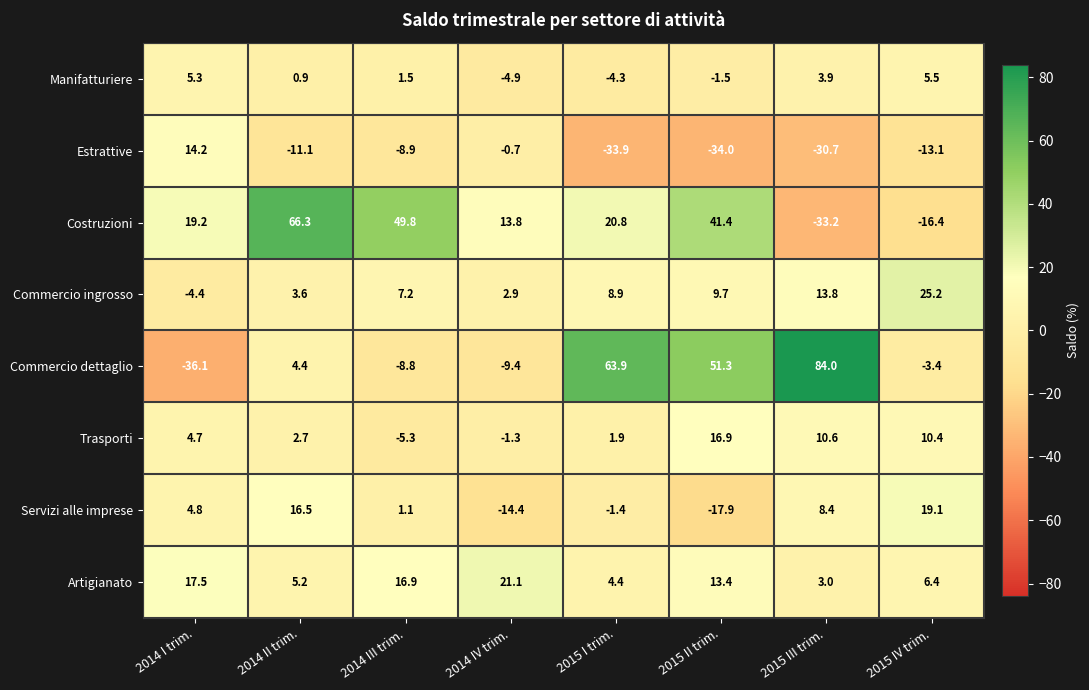

At which label does Costruzioni first exceed 20?

2014 II trim.